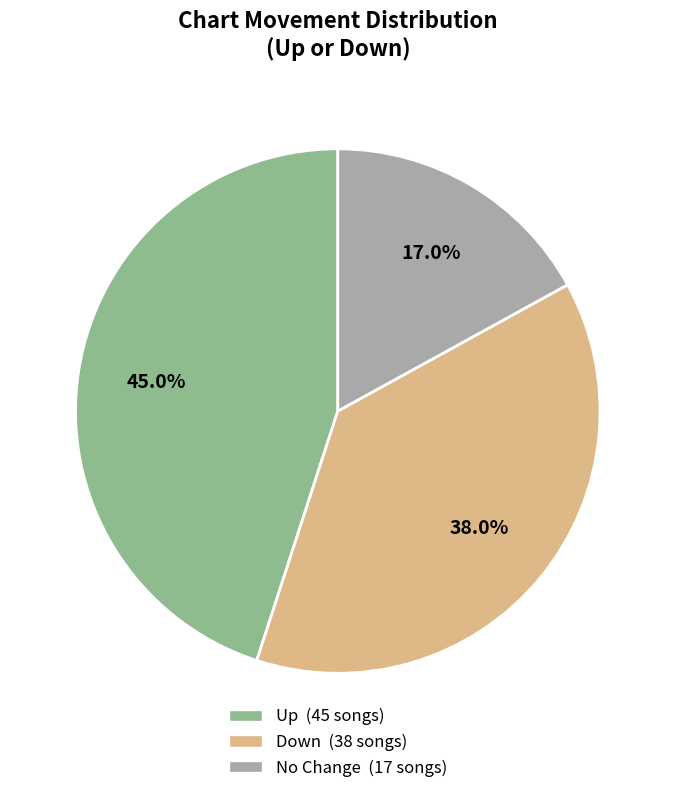

How many slices are in this pie chart?

3